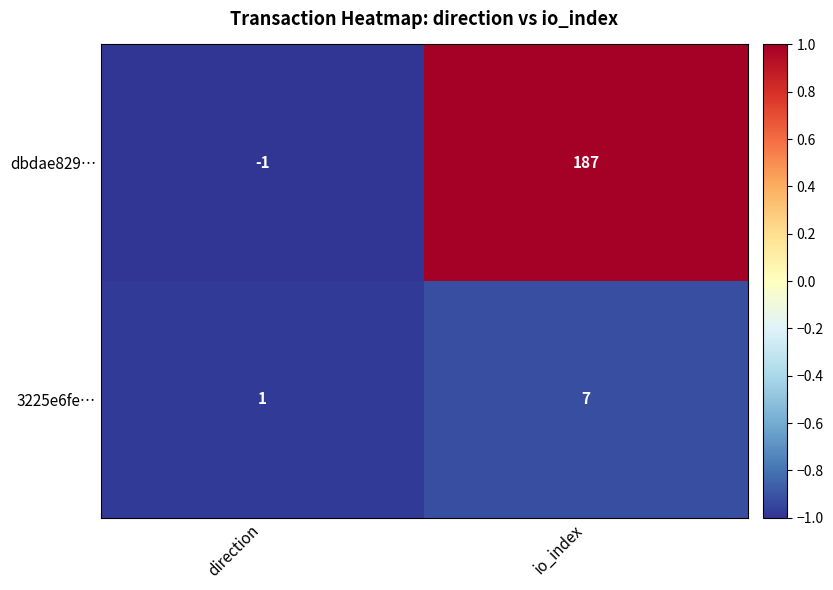

Which series has the widest spread of values?

dbdae829…